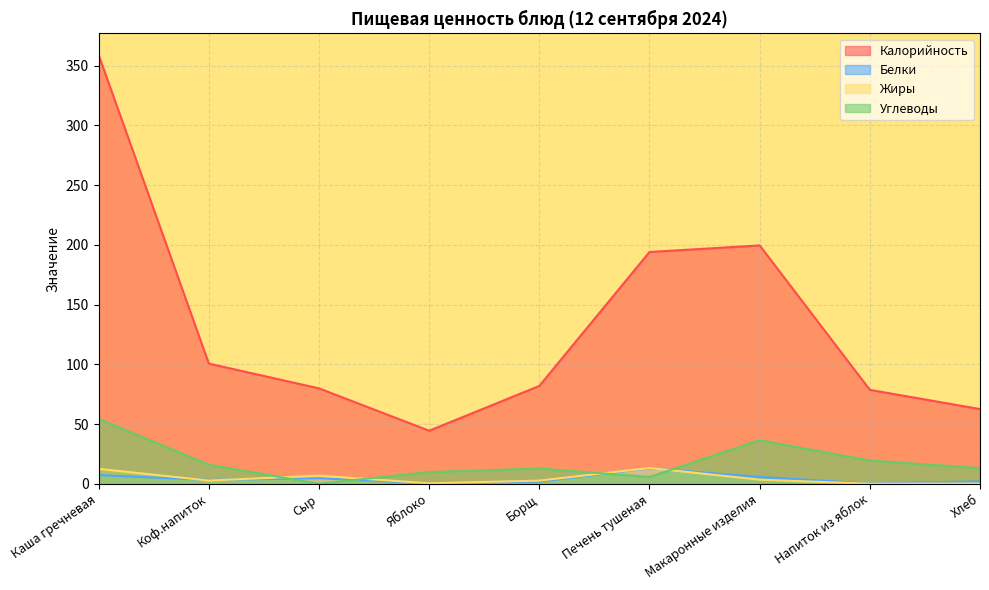

What is the value of the Жиры point at the 6th from the left?

13.2